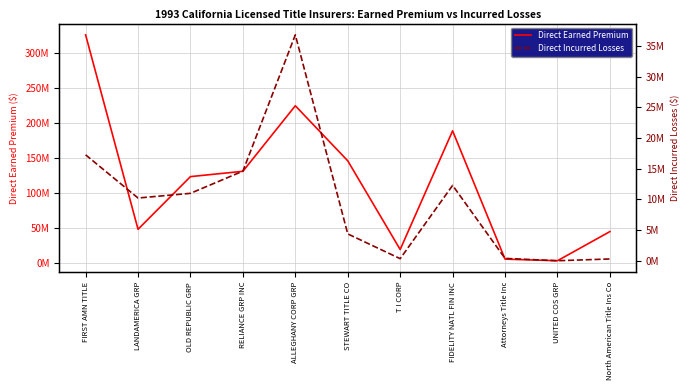

At which label is Direct Earned Premium closest to 164287382?

STEWART TITLE CO